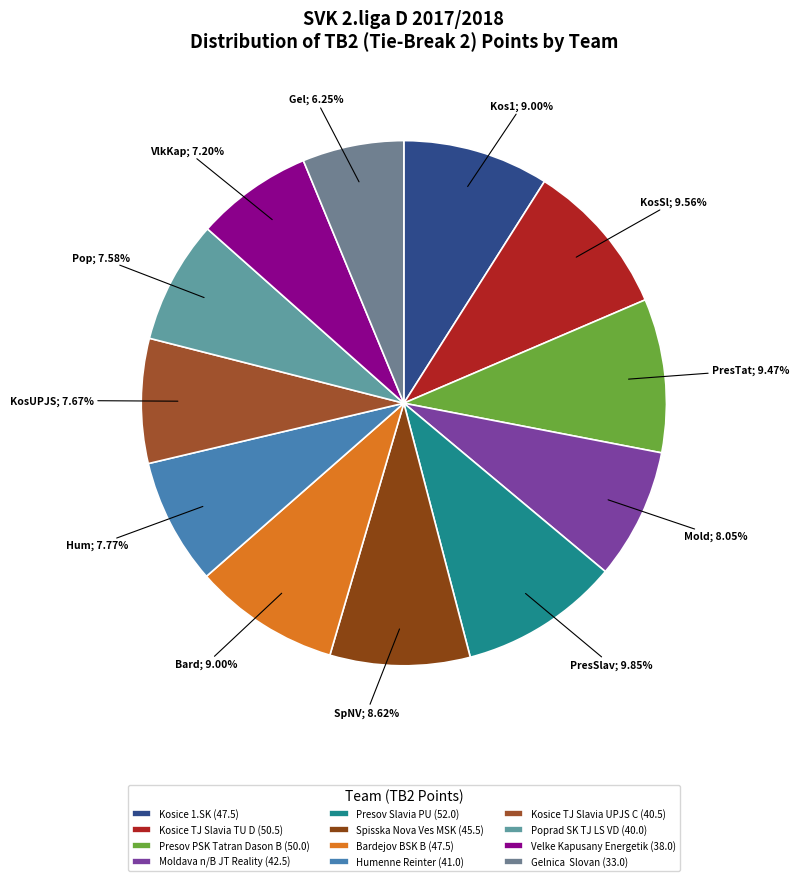

How many segments does this pie chart have?

12